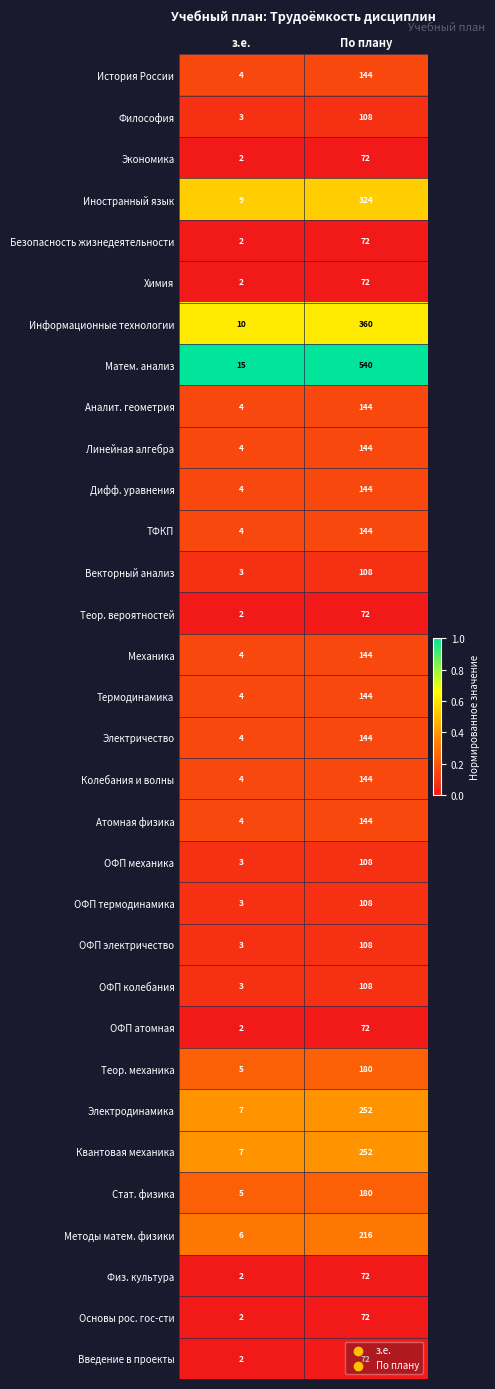

Is the value of Дифф. уравнения at По плану greater than the value of ОФП электричество at По плану?

Yes